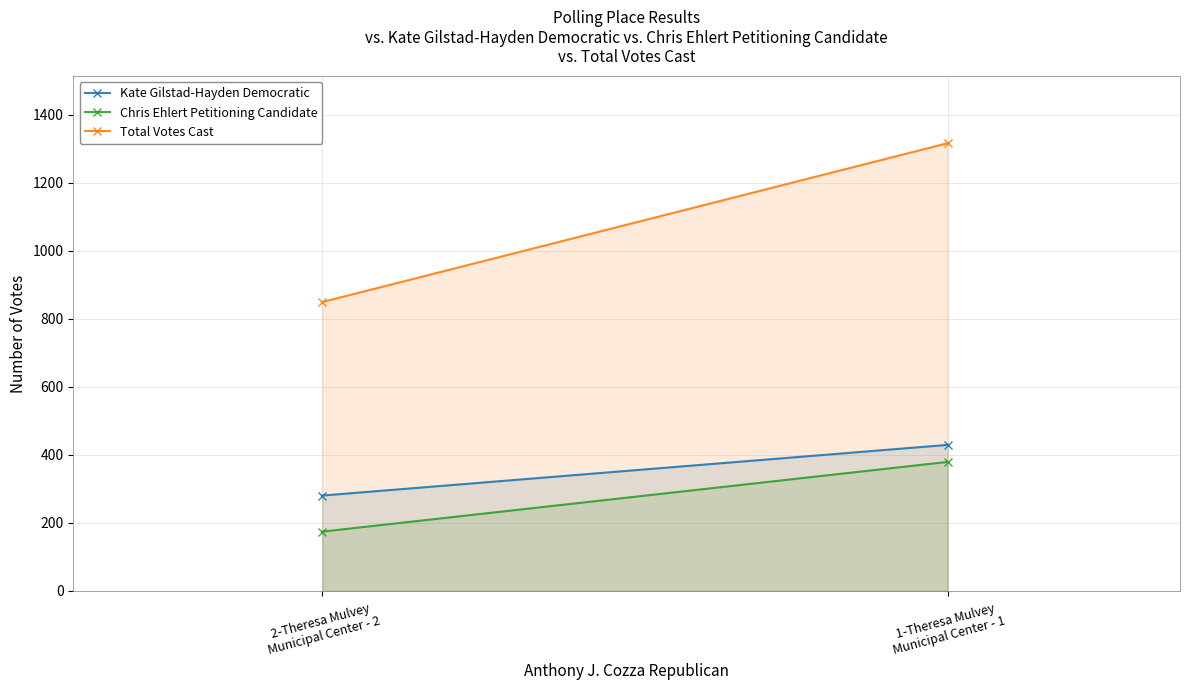

Which series has the largest total across all categories?

Total Votes Cast